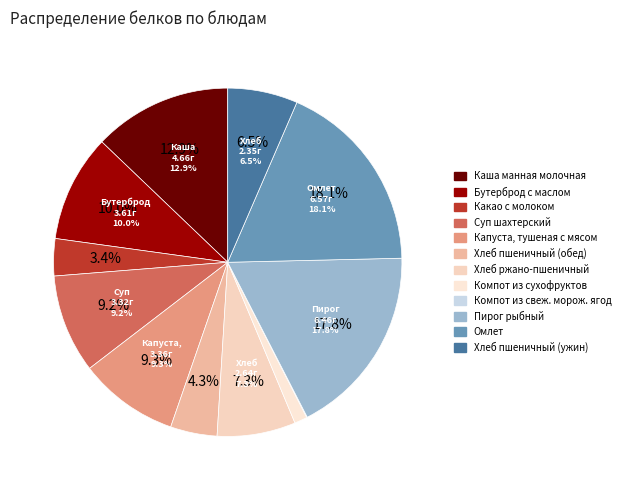

Which category has the smallest portion of the pie?

Компот из свеж. морож. ягод